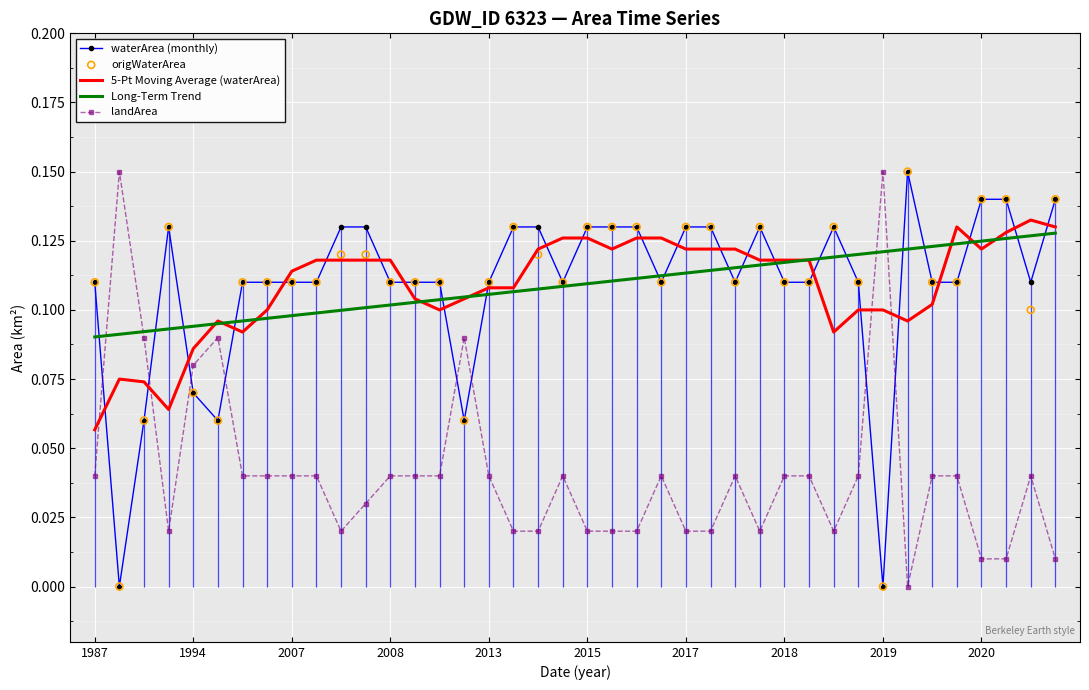

At how many categories does at least one series exceed 0?

40